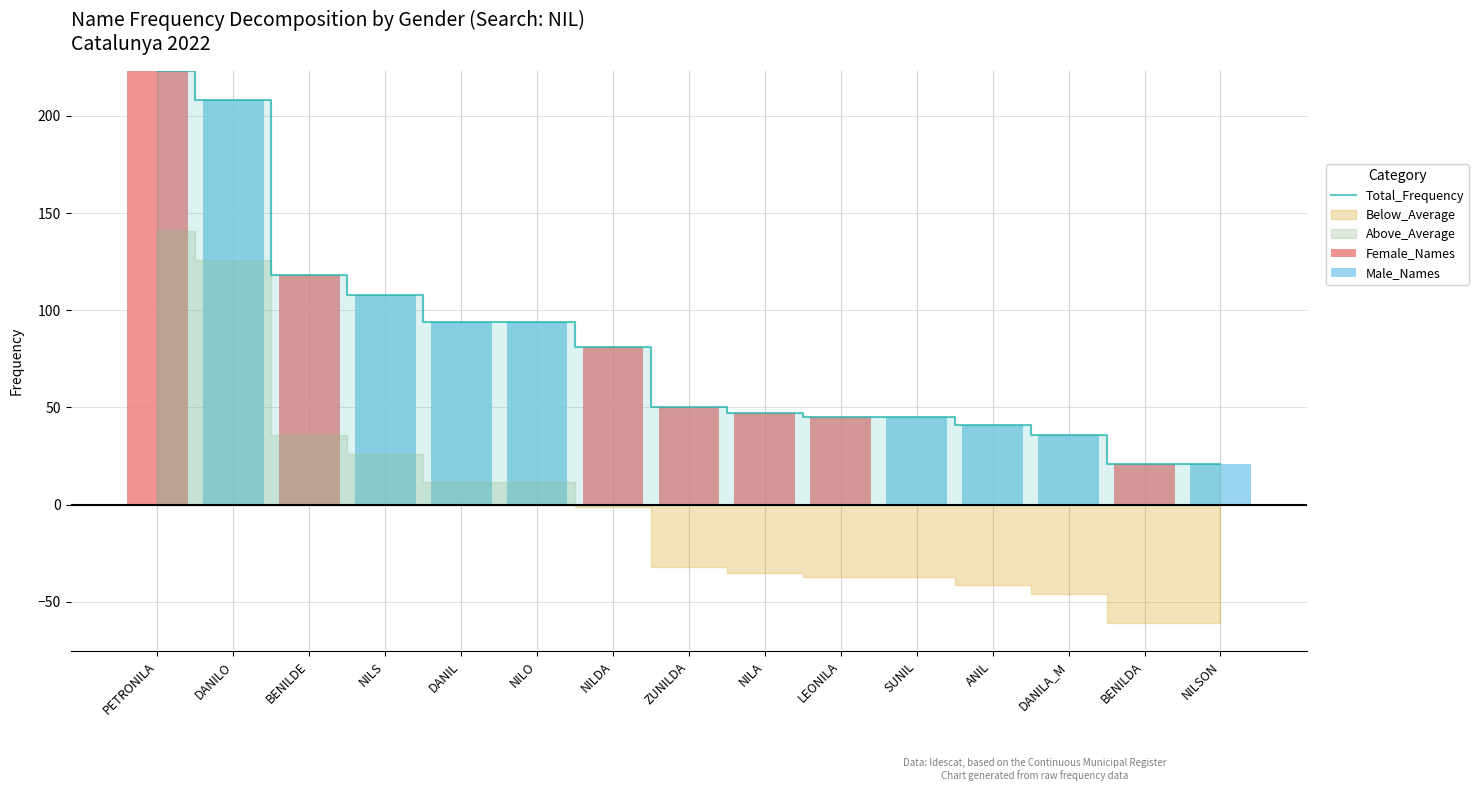

What is the difference between the Male_Names values at DANILO and ZUNILDA?

208